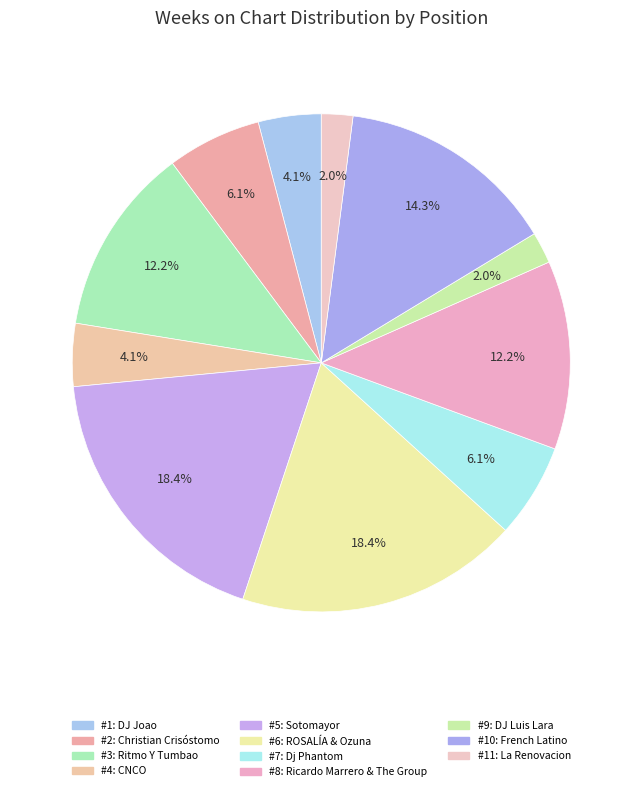

Does any single category account for the majority?

No